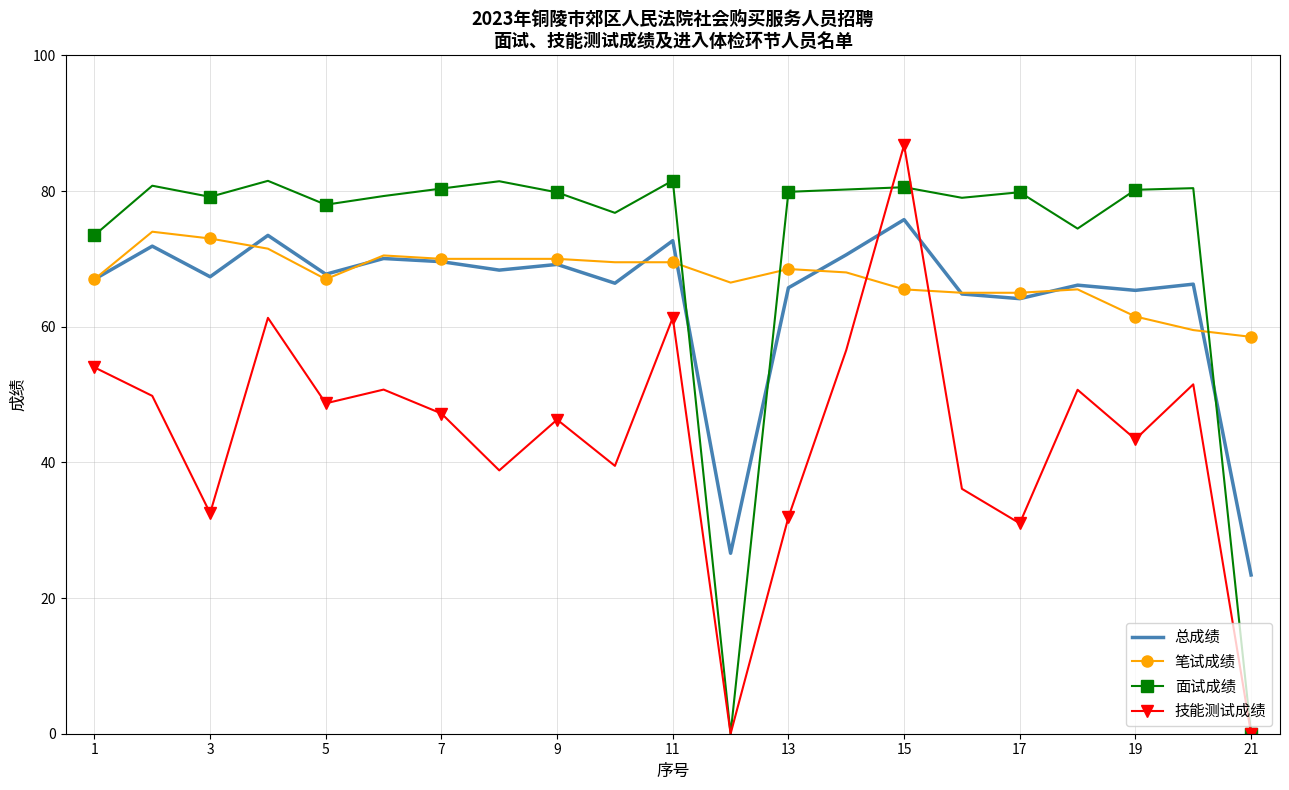

Which series has the widest spread of values?

技能测试成绩